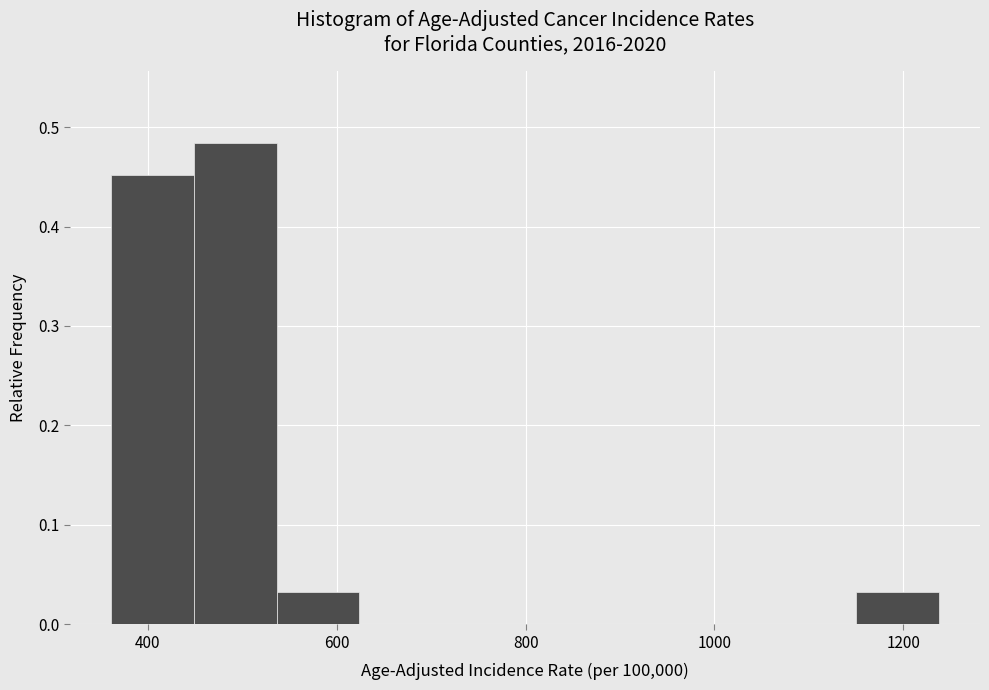

Reading left to right, list every bar in this chart as the range it spans on the x-axis followed by its height. Neither the bar edges nor the heights are printed on the chart, so give them approximately, as read against the axes.

360 to 440: 0.45
440 to 540: 0.48
540 to 620: 0.03
620 to 720: 0
720 to 800: 0
800 to 880: 0
880 to 980: 0
980 to 1060: 0
1060 to 1140: 0
1140 to 1240: 0.03